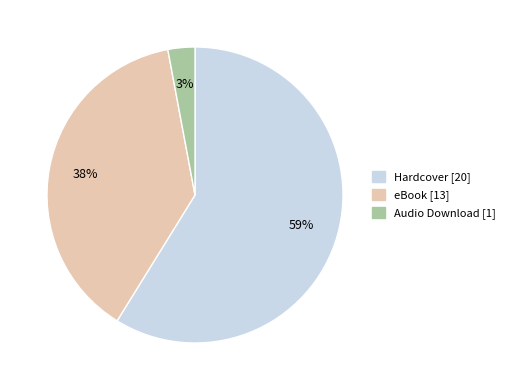

The eBook slice represents 38% of the pie. True or false?

True